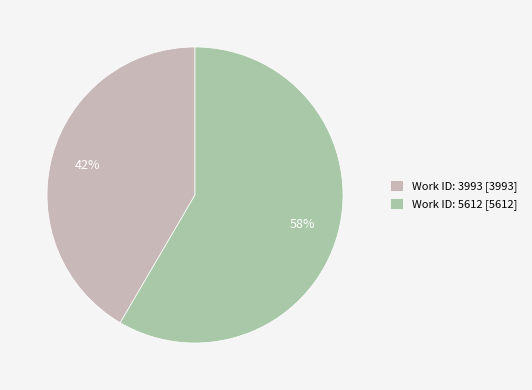

Which has a higher value, Work ID: 5612 or Work ID: 3993?

Work ID: 5612